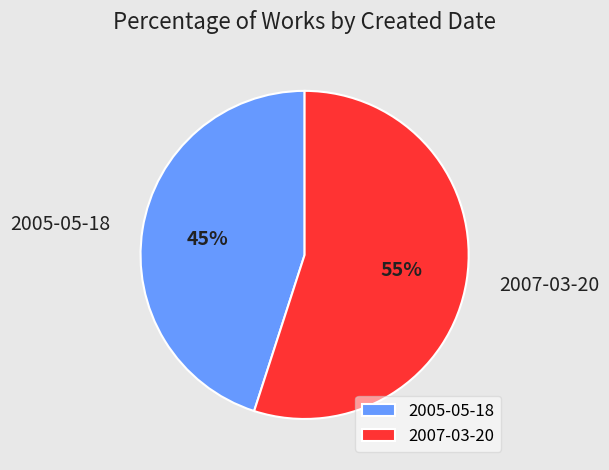

Count the number of slices in the pie.

2